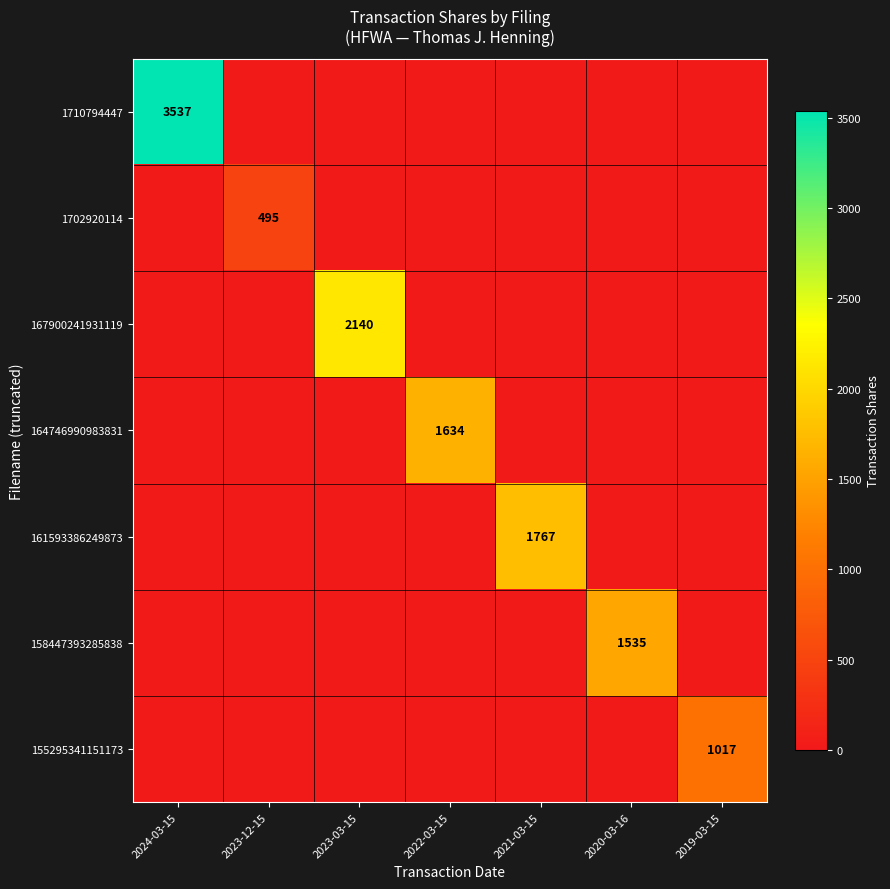

The 1710794447 series shows 3537 at 2024-03-15. True or false?

True